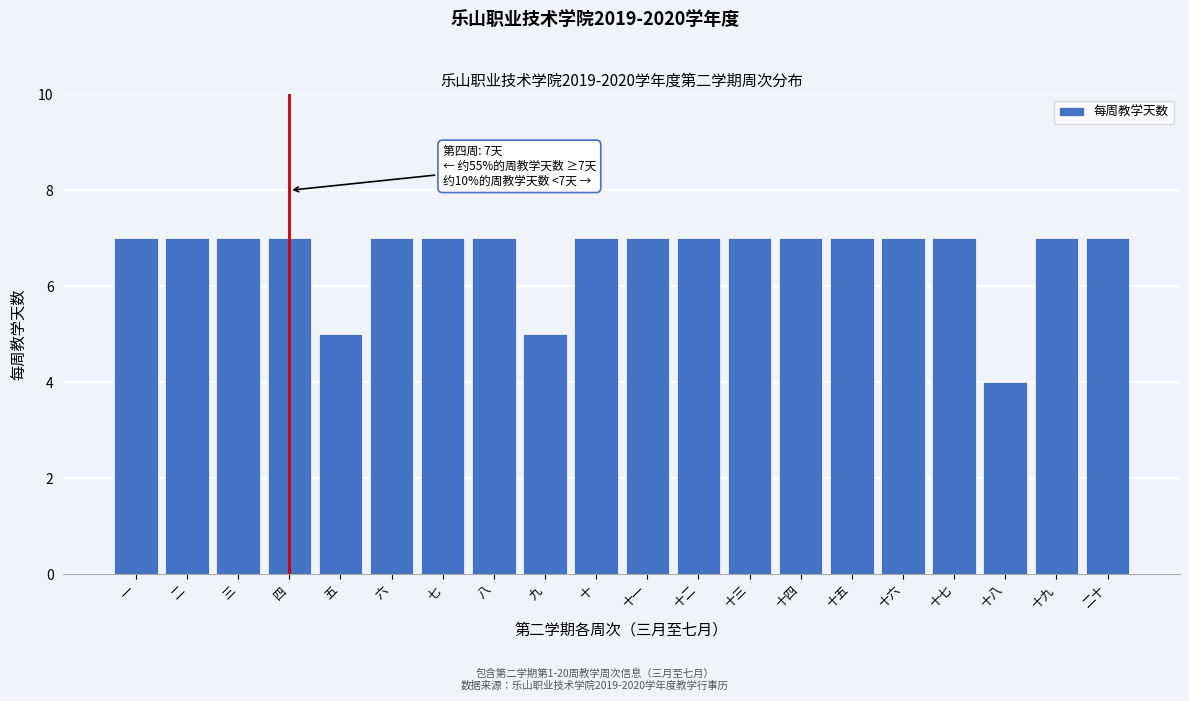

Reading left to right, transcribe all the data shown in this chart.

一=7	二=7	三=7	四=7	五=5	六=7	七=7	八=7	九=5	十=7	十一=7	十二=7	十三=7	十四=7	十五=7	十六=7	十七=7	十八=4	十九=7	二十=7